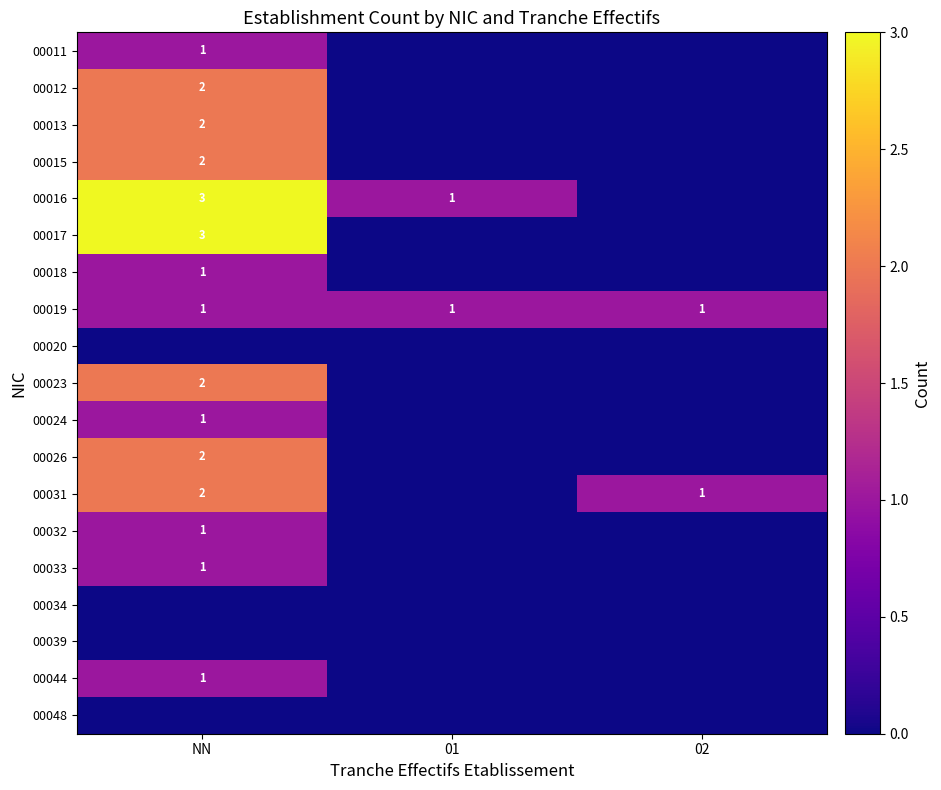

The 00031 series shows 2 at NN. True or false?

True